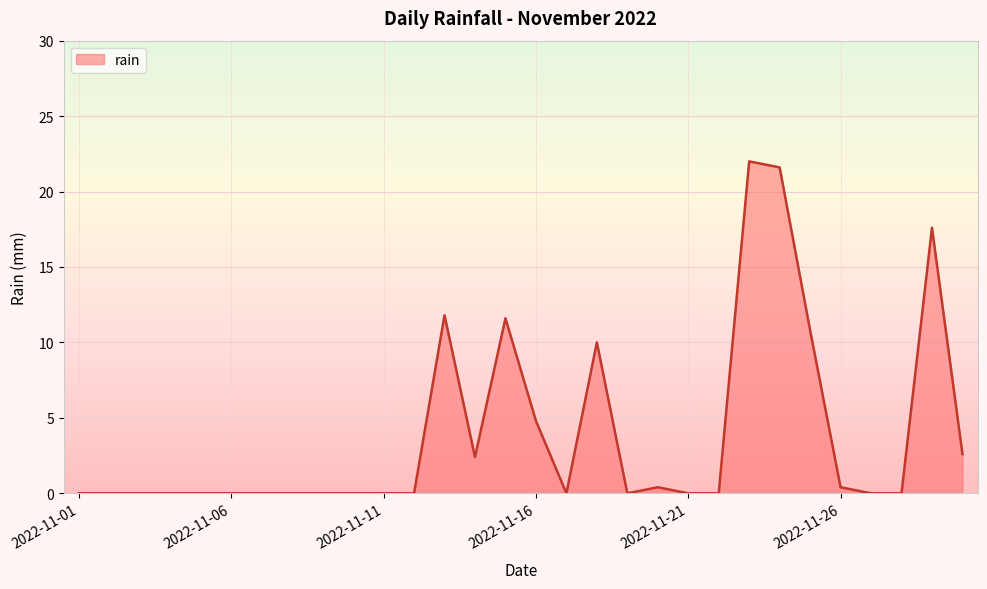

True or false: there are more than 0 points higher than both neighbors.

True